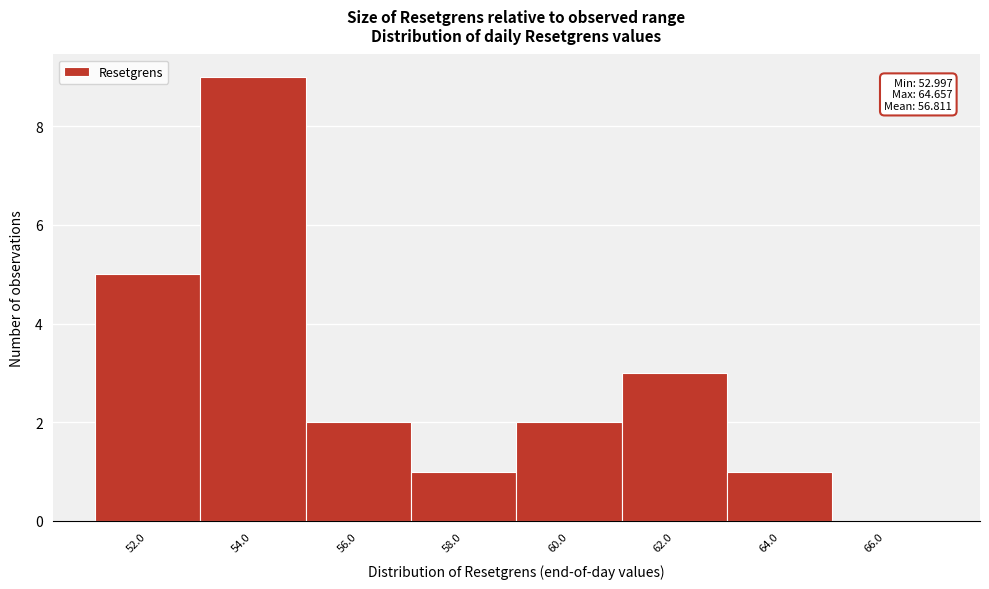

Reading left to right, list all the values displayed in this chart.

52.0=5	54.0=9	56.0=2	58.0=1	60.0=2	62.0=3	64.0=1	66.0=0